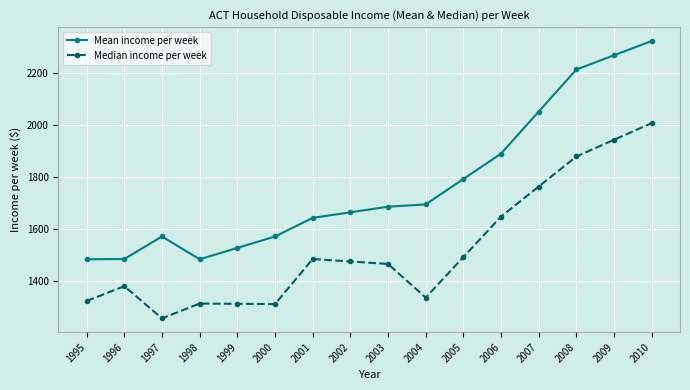

What is the difference between the highest and lowest values at 2007?

289.5